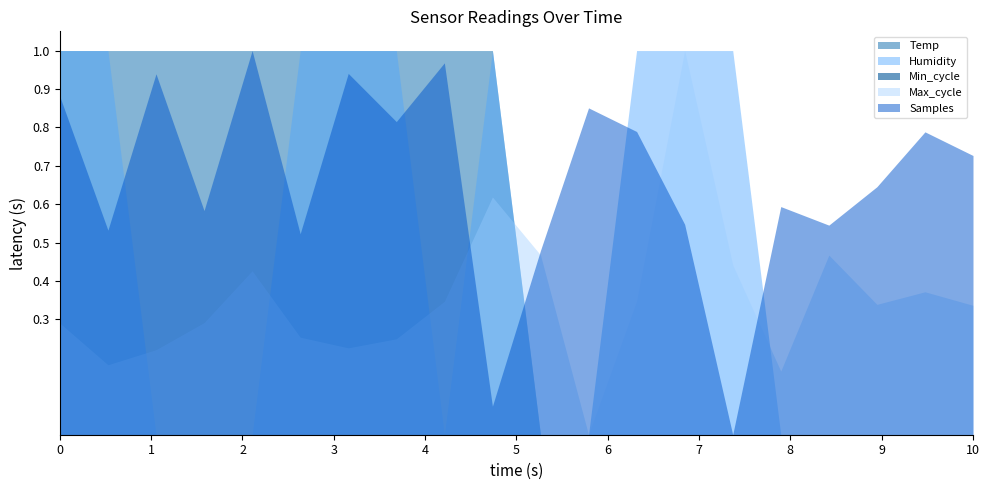

Which series has the largest total across all categories?

Samples